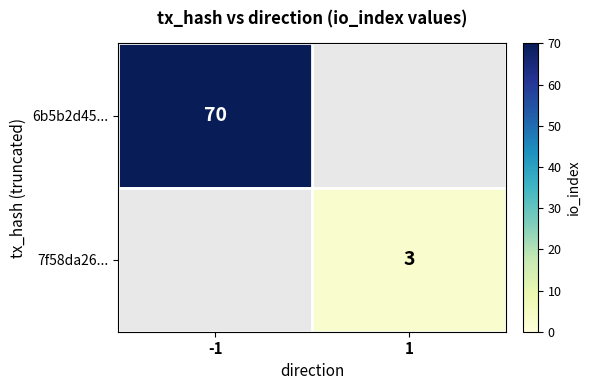

Is the value of 6b5b2d45... at -1 greater than the value of 7f58da26... at 1?

Yes